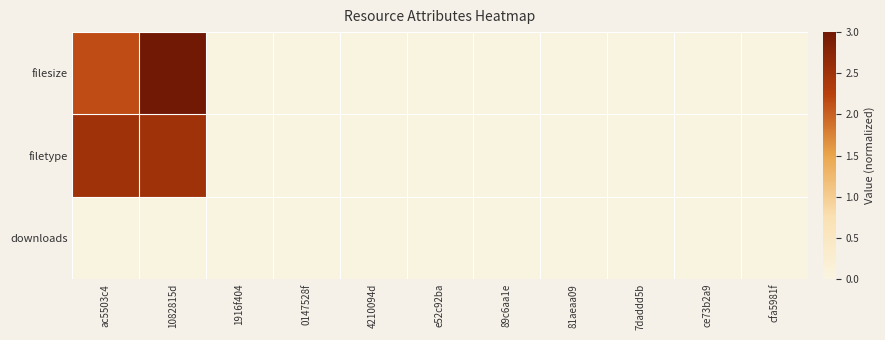

At which category does the chart reach its minimum across all series?

1916f404